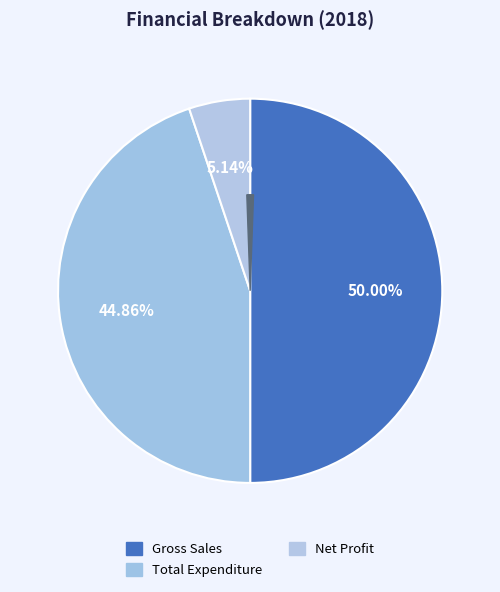

To the nearest percent, what percentage of the pie is Total Expenditure?

45%